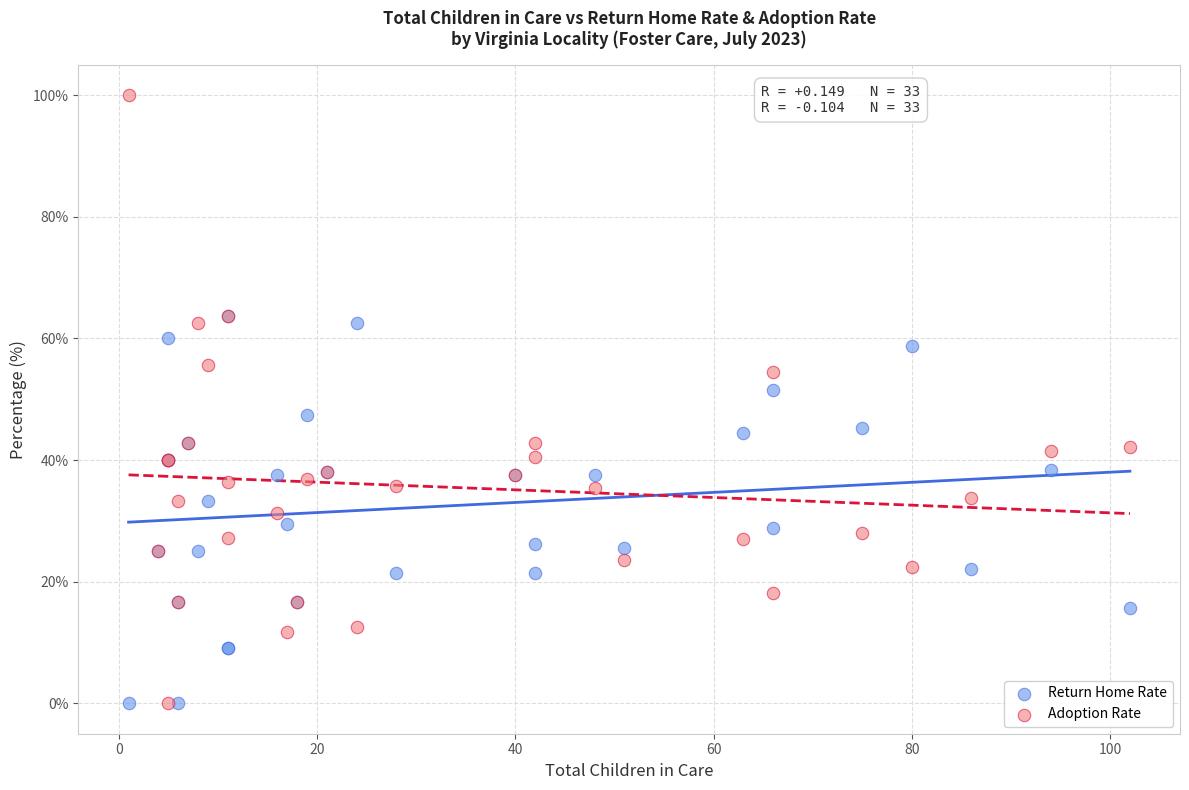

What are all the series names shown in the legend?

Return Home Rate, Adoption Rate